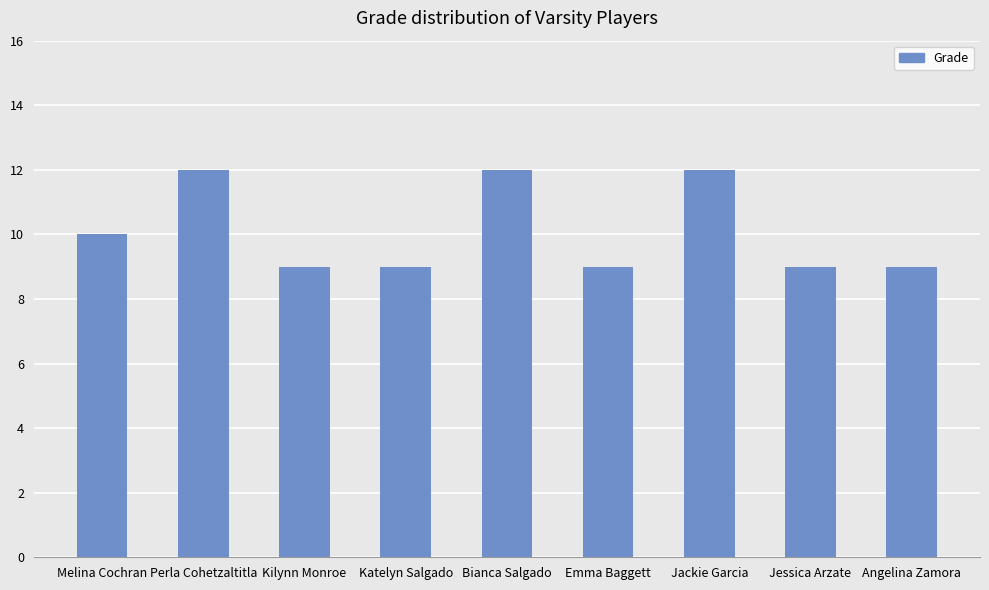

The chart shows a value of 12 at Jessica Arzate. True or false?

False